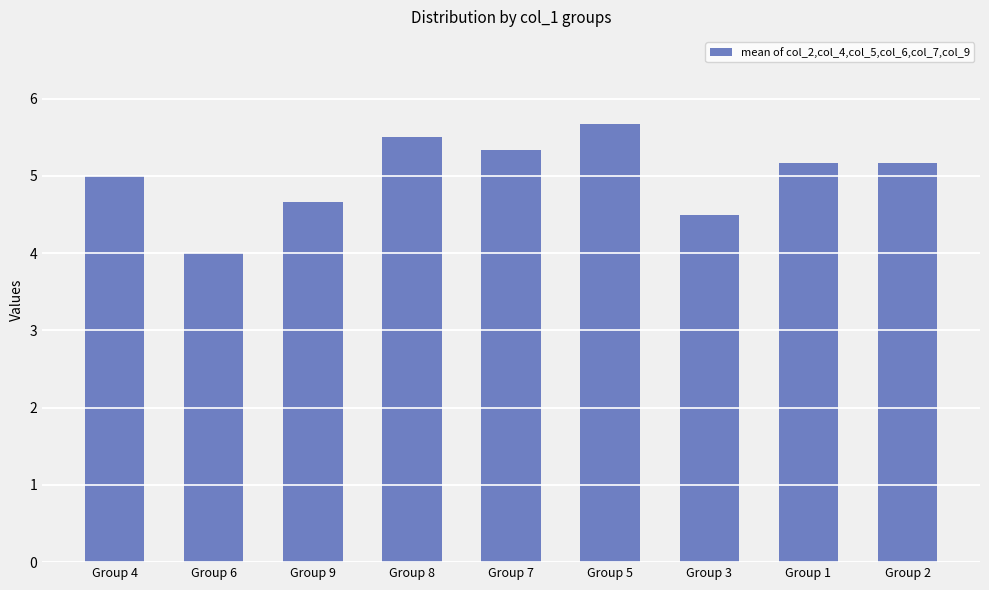

Approximately how many times larger is the value at Group 2 compared to Group 7?

1.0